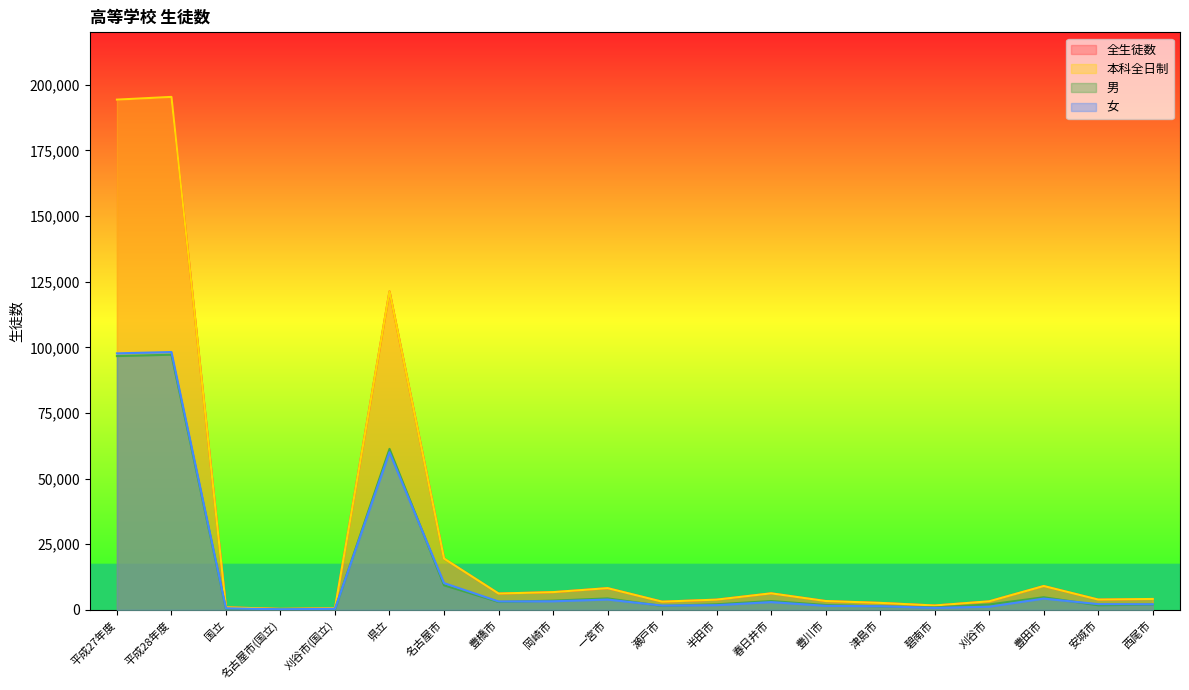

Which has a higher value, 津島市 or 安城市?

安城市